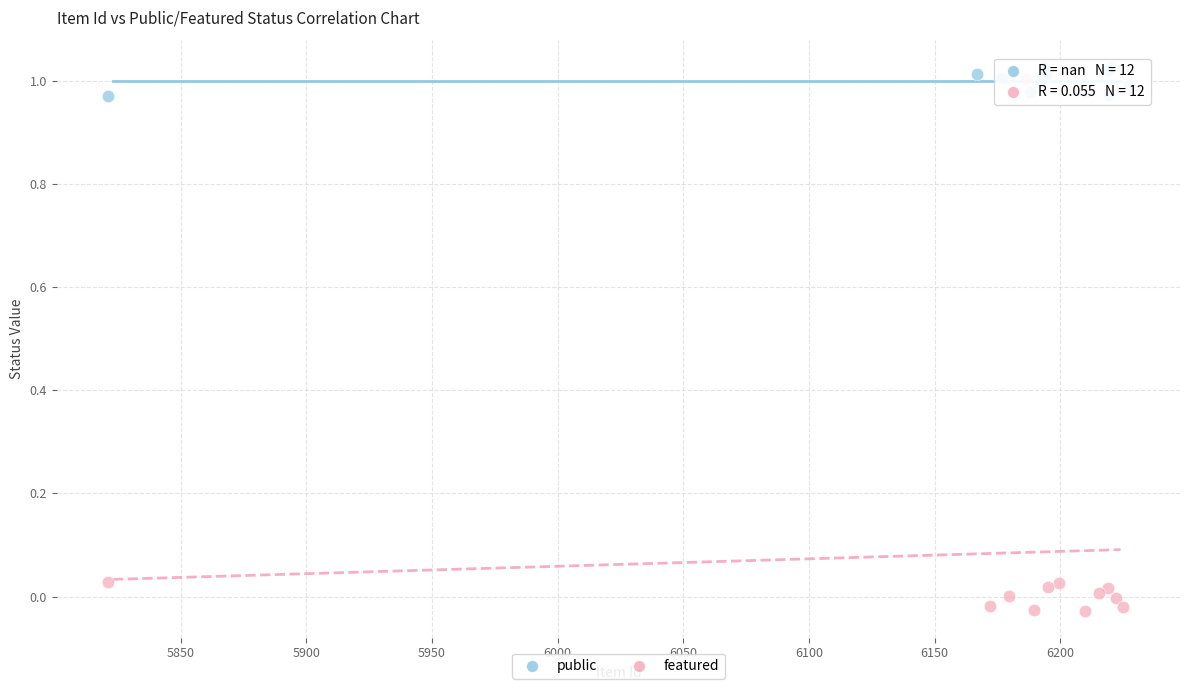

Which series contains the lowest Y value?

featured